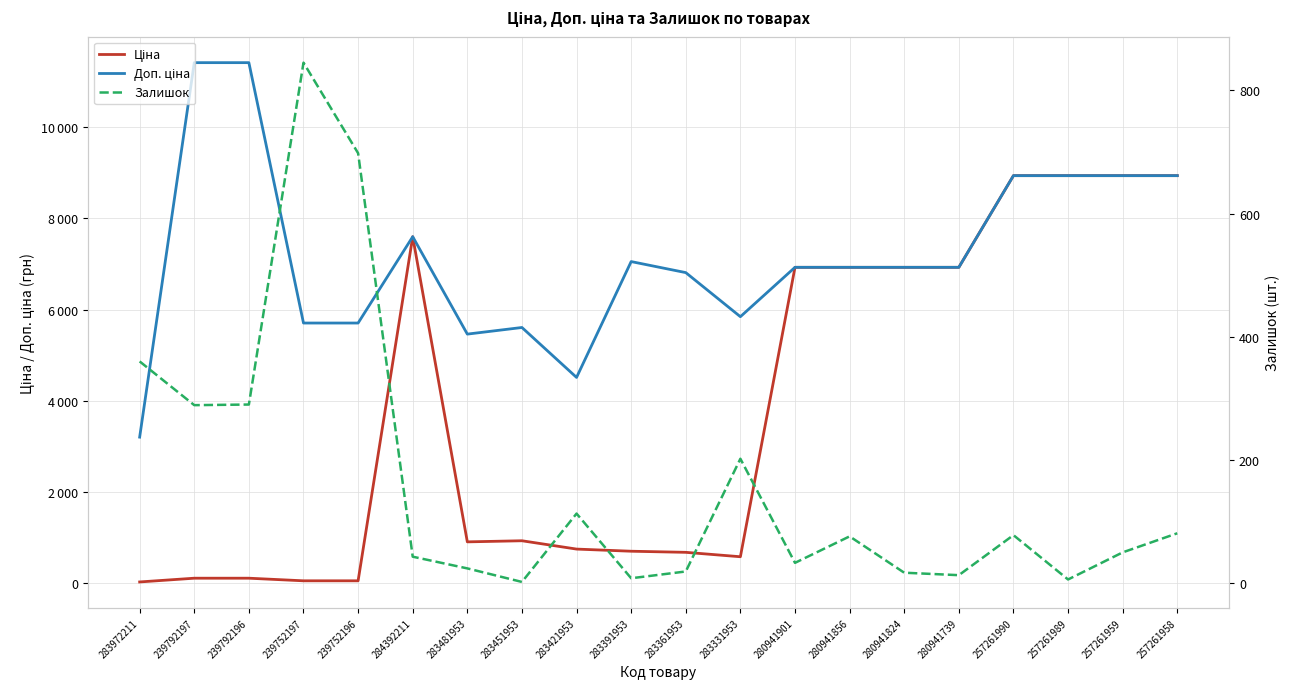

List the labels in order of Залишок value, largest first.

239752197, 239752196, 283972211, 239792196, 239792197, 283331953, 283421953, 257261958, 257261990, 280941856, 257261959, 284392211, 280941901, 283481953, 283361953, 280941824, 280941739, 283391953, 257261989, 283451953